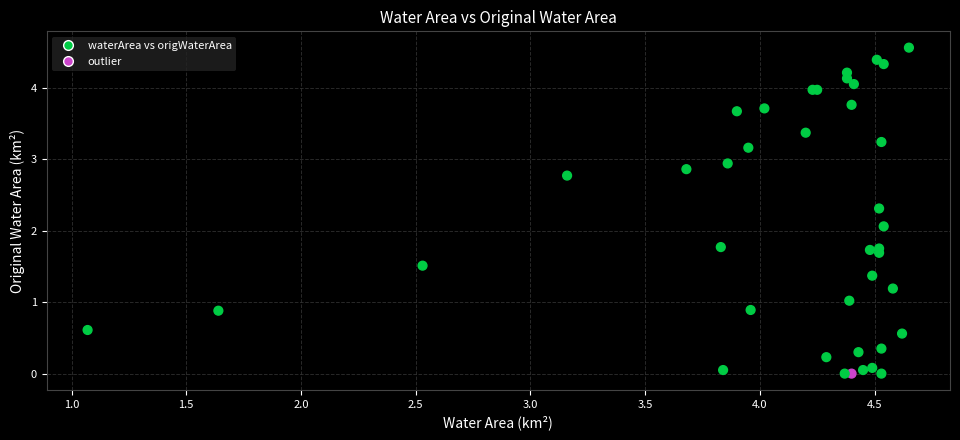

What Y value in the scatter plot is closest to 2?

2.1